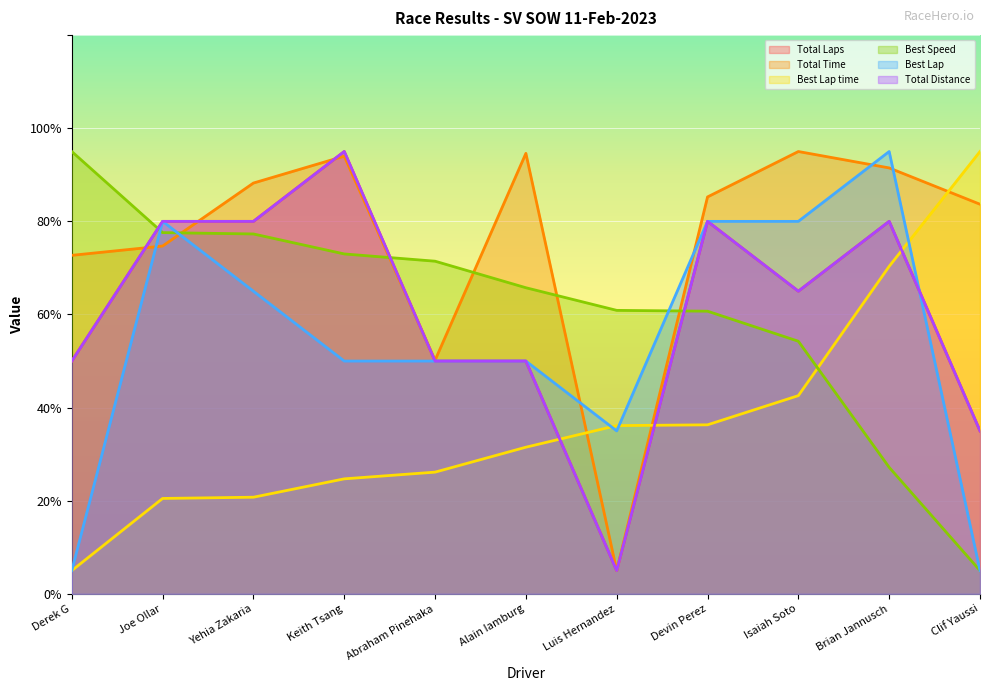

What is the approximate value of Best Lap at Clif Yaussi?

5.0